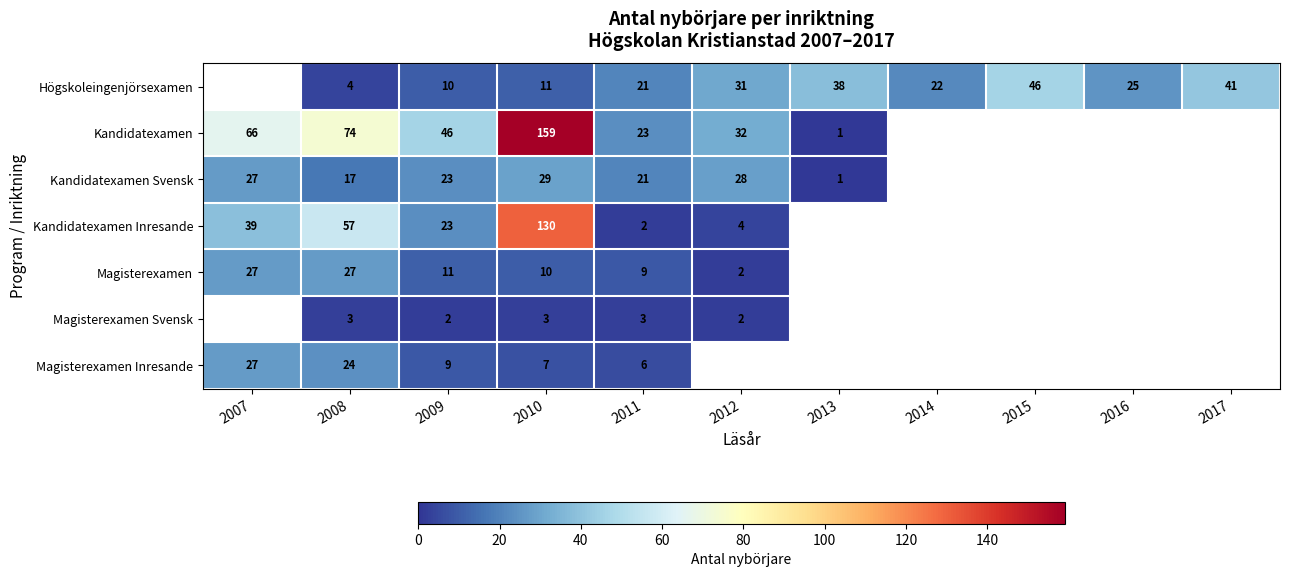

Which label corresponds to the smallest value in the chart?

2013